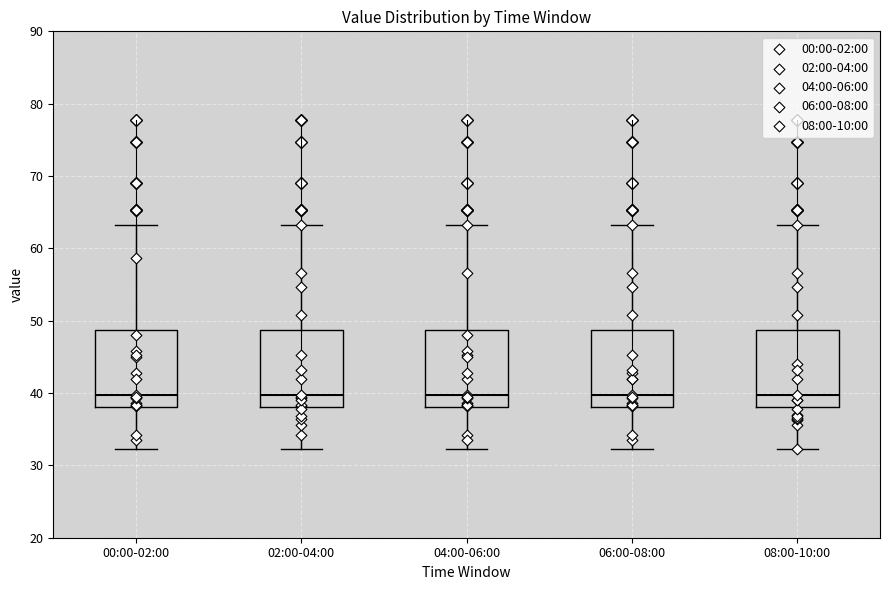

Reading left to right, transcribe this box plot: for each box, give where its median line is, the range the box spans, and where its two whiskers end, as read against the y-axis. The values are not printed on the chart, so give them approximately, as read against the axis.

00:00-02:00: median 40, box 38 to 49, whiskers 32 to 63
02:00-04:00: median 40, box 38 to 49, whiskers 32 to 63
04:00-06:00: median 40, box 38 to 49, whiskers 32 to 63
06:00-08:00: median 40, box 38 to 49, whiskers 32 to 63
08:00-10:00: median 40, box 38 to 49, whiskers 32 to 63